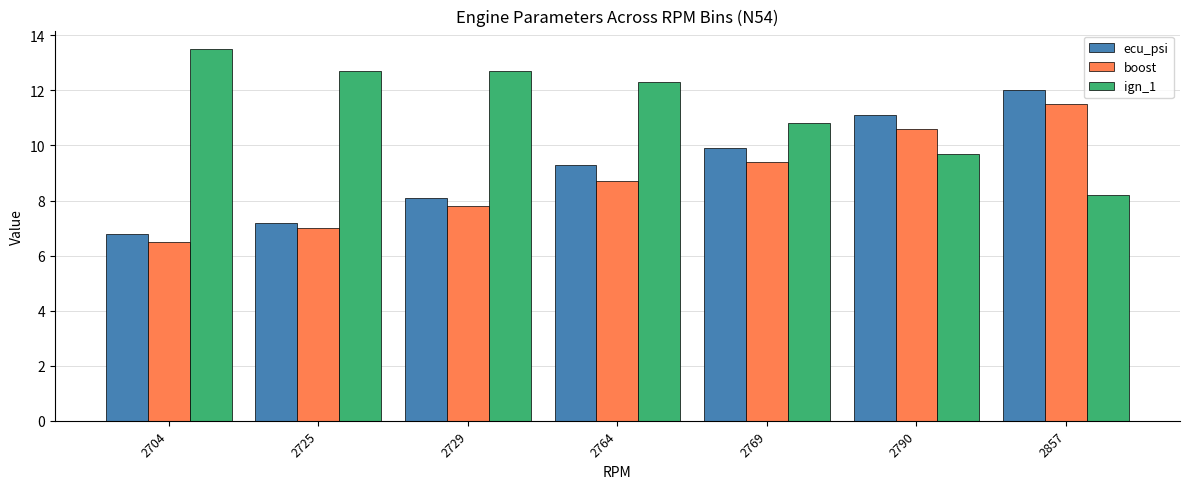

What is the sum of the ign_1 values at 2790 and 2729?

22.4